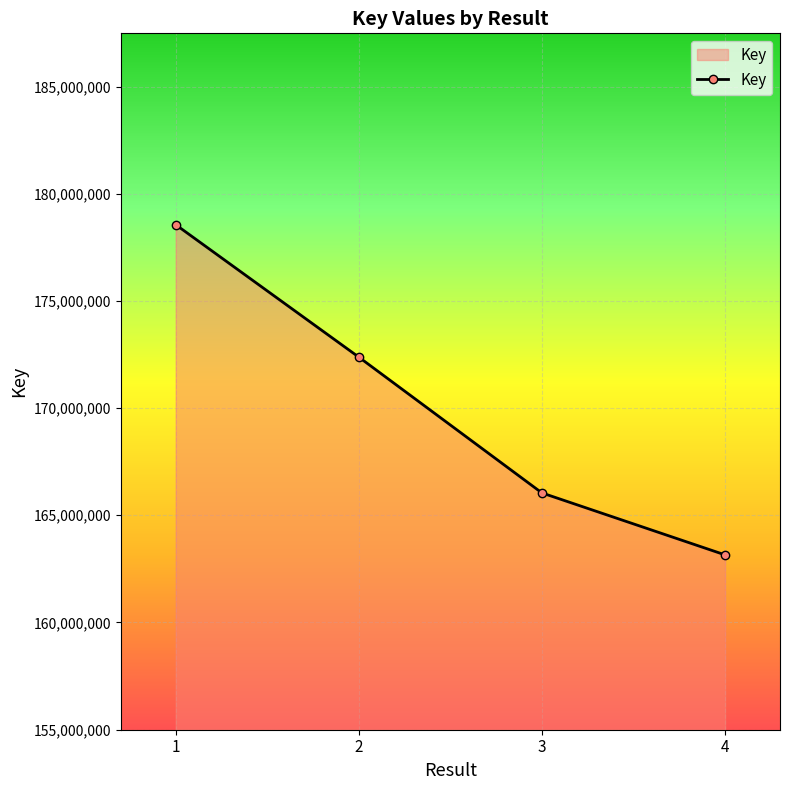

True or false: there are more than 2 points higher than both neighbors.

False